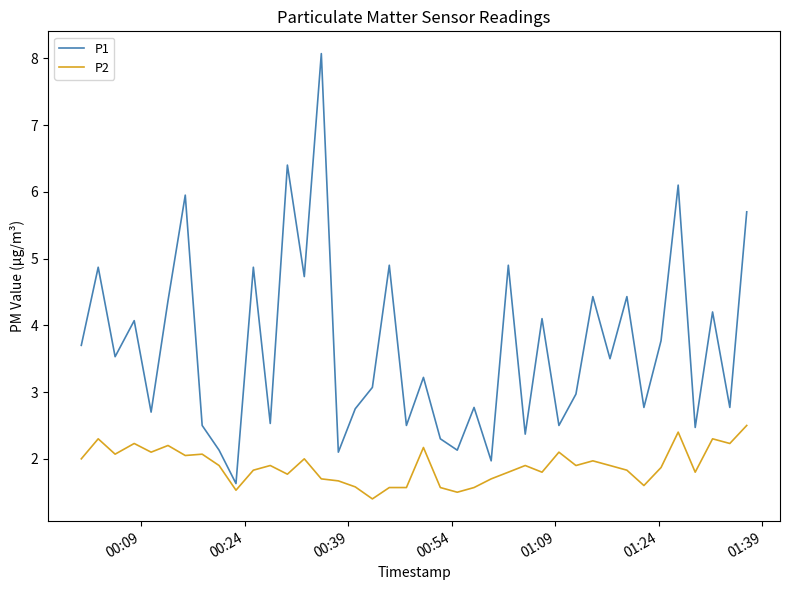

List the series in order of their overall mean, highest first.

P1, P2